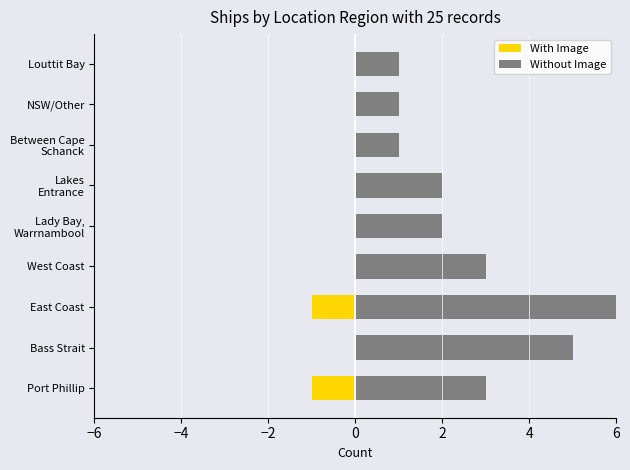

Reading left to right, extract all data points from this chart.

With Image: -1	0	-1	0	0	0	0	0	0
Without Image: 3	5	6	3	2	2	1	1	1